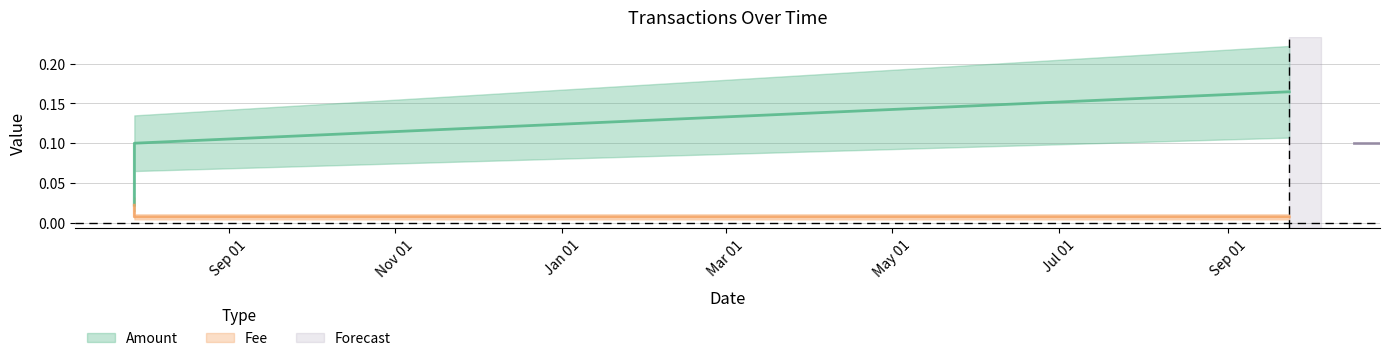

Reading left to right, what are all the values shown in this chart?

Amount: 0.0	0.1	0.1	0.2
Fee: 0.0	0.0	0.0	0.0